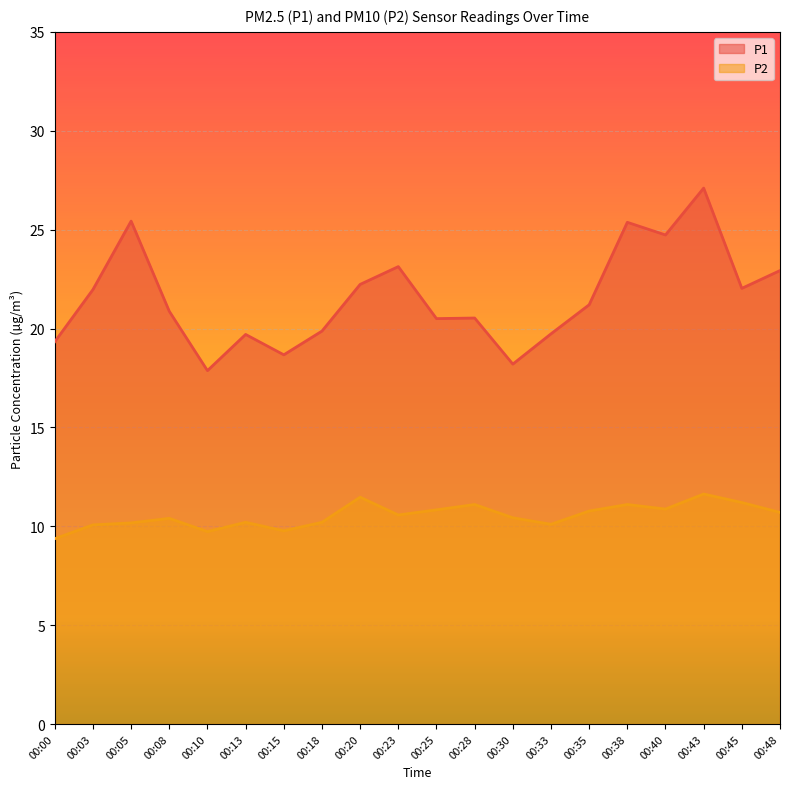

What is the value of the P1 point at the 3rd from the left?

25.4